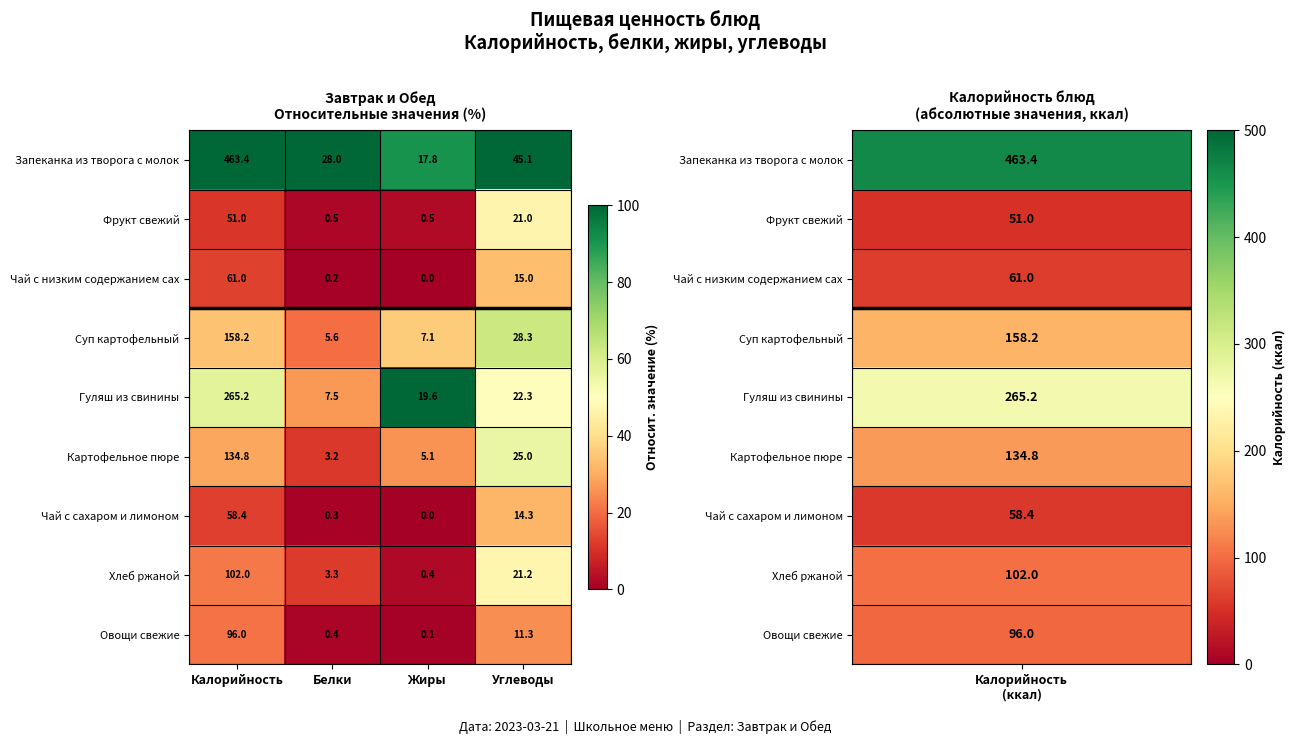

The Гуляш из свинины series shows 22.3 at Углеводы. True or false?

True